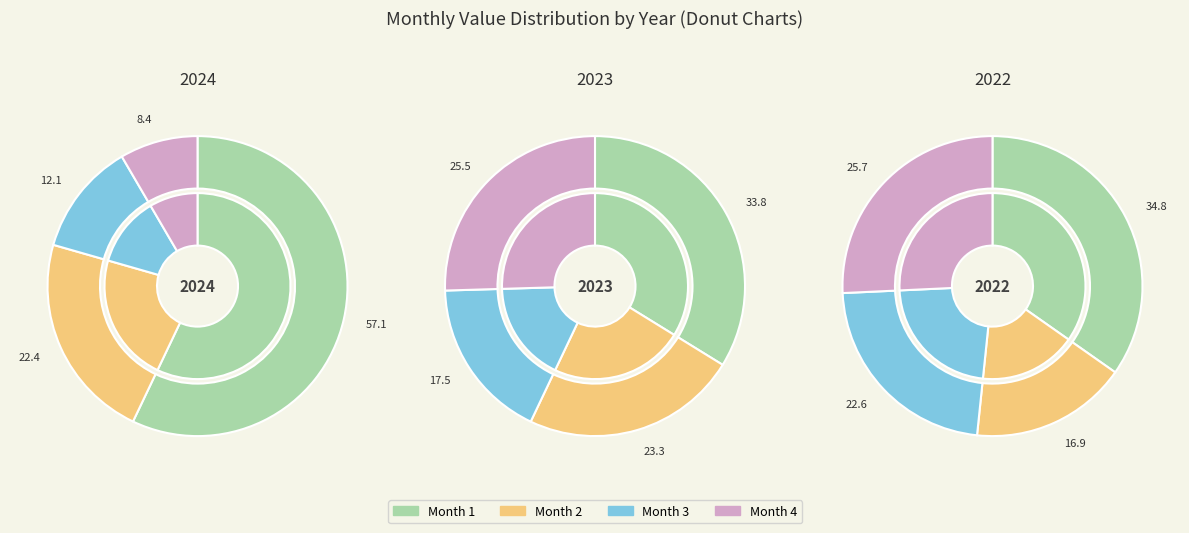

Is it true that 2024 is 22% of the pie?

True